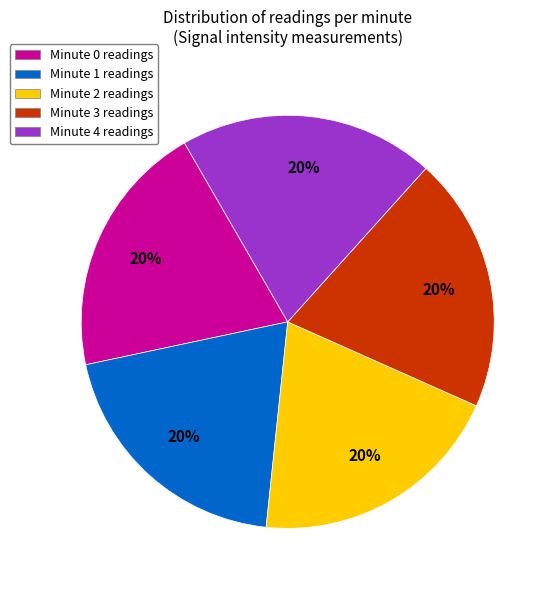

True or false: Minute 2 readings accounts for 27% of the total.

False